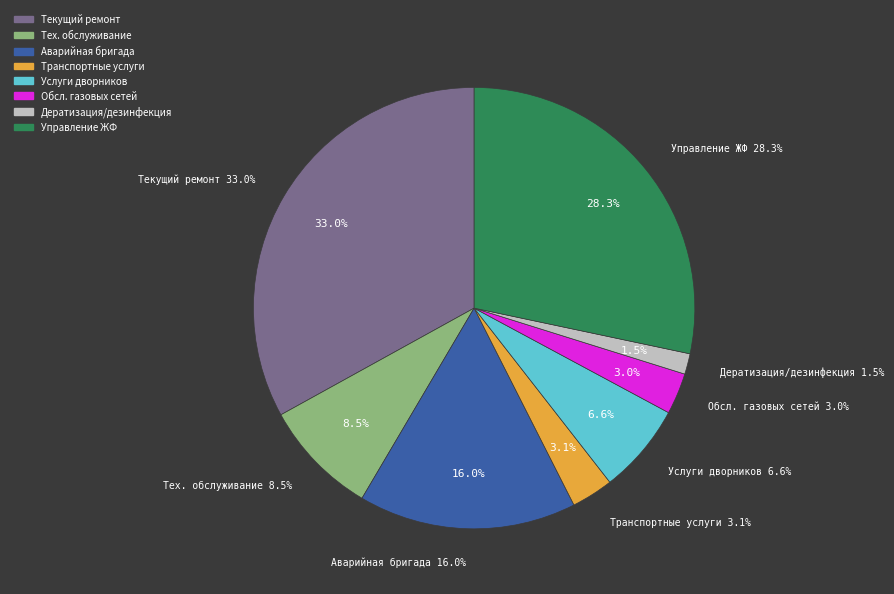

Which slice is the largest?

Текущий ремонт